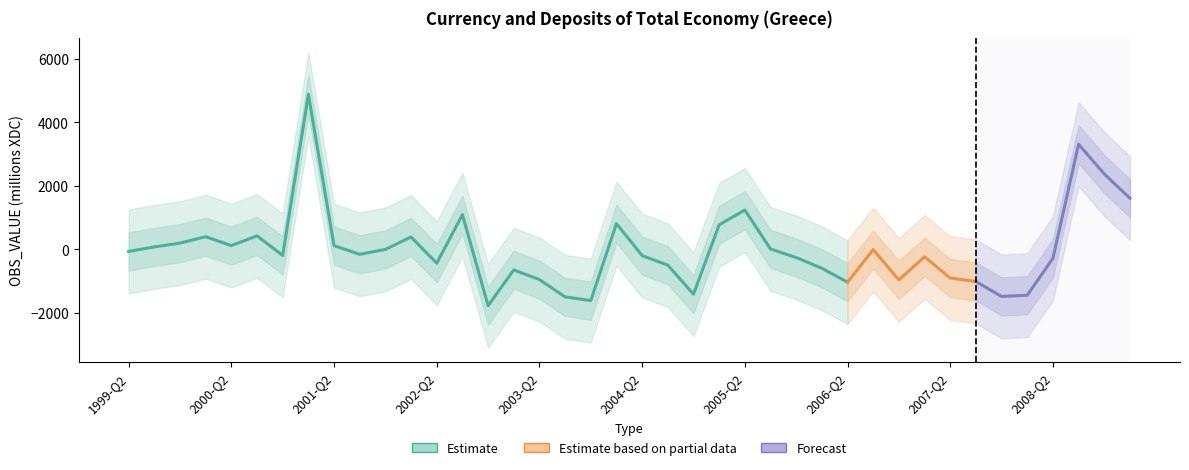

Reading left to right, transcribe all the data shown in this chart.

-64.5	77.9	198.2	399.6	120.0	425.3	-189.4	4879.8	117.3	-154.8	0.2	390.0	-434.0	1092.7	-1772.0	-647.0	-950.0	-1495.4	-1611.3	811.6	-195.0	-496.3	-1409.9	773.1	1239.2	13.5	-255.6	-594.3	-1033.0	-5.4	-961.0	-234.2	-901.5	-1010.5	-1481.6	-1442.7	-281.9	3310.4	2375.1	1610.4